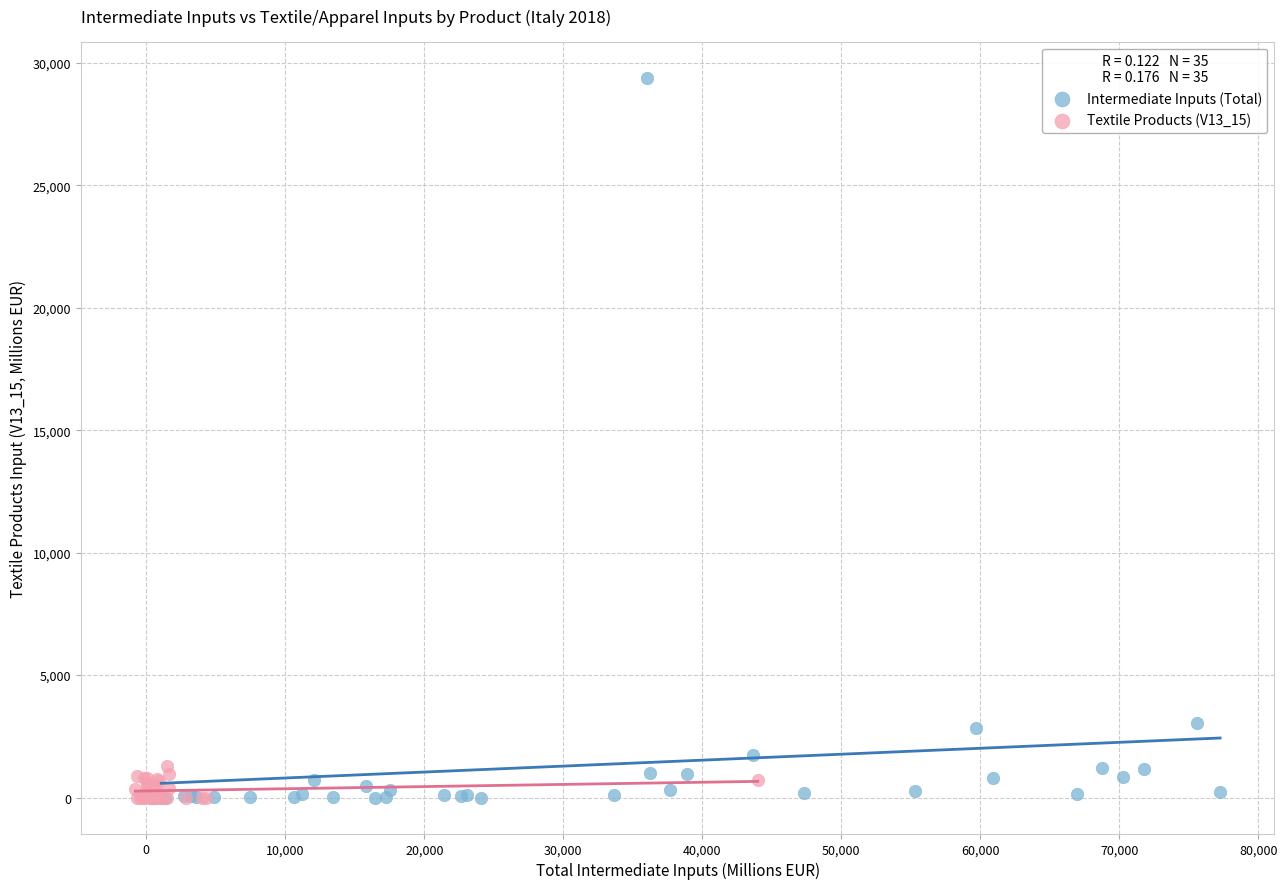

Which series has the largest Y range (max minus min)?

Intermediate Inputs (Total)